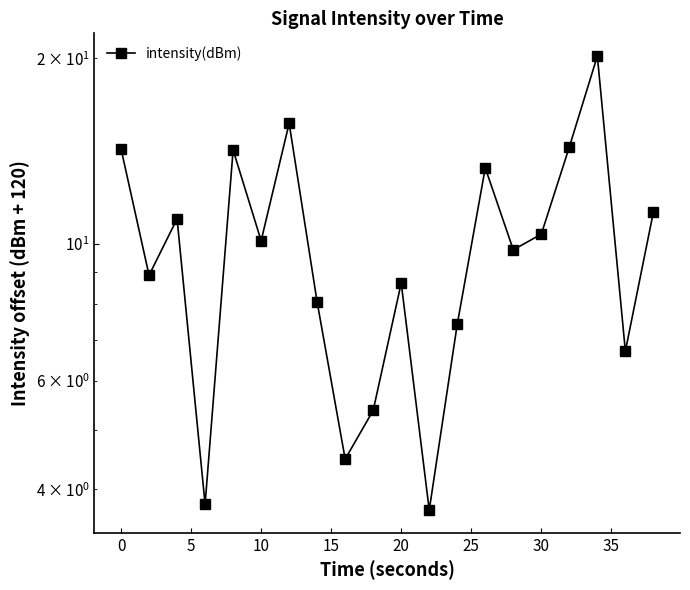

What is the smallest value displayed?

3.7